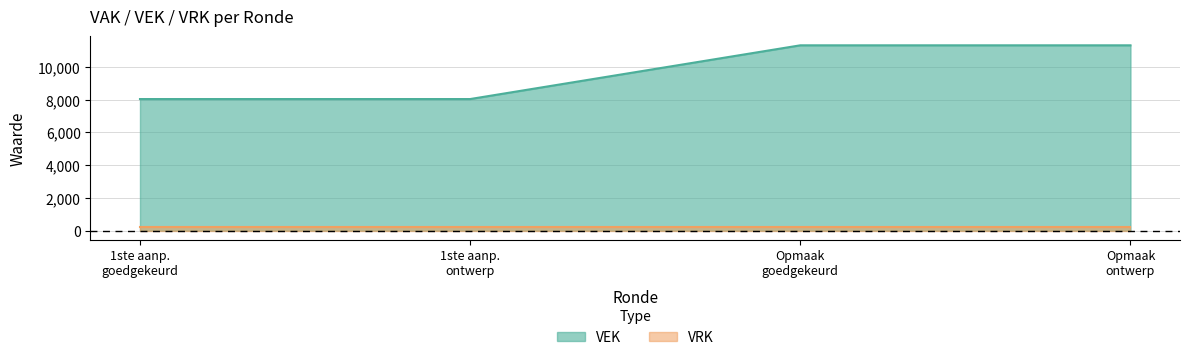

What is the difference between the maximum and second lowest values in the VEK series?

3278